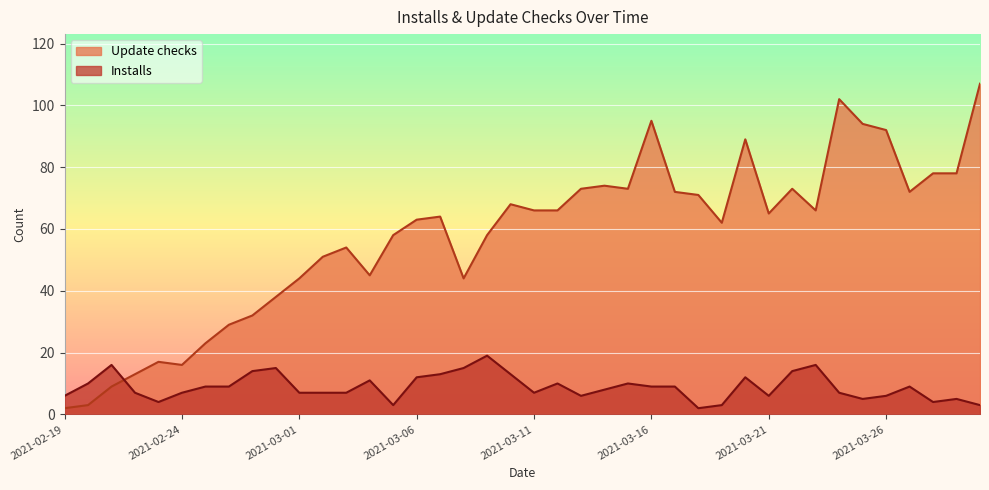

Reading left to right, extract all data points from this chart.

Installs: 2021-02-19=6	2021-02-20=10	2021-02-21=16	2021-02-22=7	2021-02-23=4	2021-02-24=7	2021-02-25=9	2021-02-26=9	2021-02-27=14	2021-02-28=15	2021-03-01=7	2021-03-02=7	2021-03-03=7	2021-03-04=11	2021-03-05=3	2021-03-06=12	2021-03-07=13	2021-03-08=15	2021-03-09=19	2021-03-10=13	2021-03-11=7	2021-03-12=10	2021-03-13=6	2021-03-14=8	2021-03-15=10	2021-03-16=9	2021-03-17=9	2021-03-18=2	2021-03-19=3	2021-03-20=12	2021-03-21=6	2021-03-22=14	2021-03-23=16	2021-03-24=7	2021-03-25=5	2021-03-26=6	2021-03-27=9	2021-03-28=4	2021-03-29=5	2021-03-30=3
Update checks: 2021-02-19=2	2021-02-20=3	2021-02-21=9	2021-02-22=13	2021-02-23=17	2021-02-24=16	2021-02-25=23	2021-02-26=29	2021-02-27=32	2021-02-28=38	2021-03-01=44	2021-03-02=51	2021-03-03=54	2021-03-04=45	2021-03-05=58	2021-03-06=63	2021-03-07=64	2021-03-08=44	2021-03-09=58	2021-03-10=68	2021-03-11=66	2021-03-12=66	2021-03-13=73	2021-03-14=74	2021-03-15=73	2021-03-16=95	2021-03-17=72	2021-03-18=71	2021-03-19=62	2021-03-20=89	2021-03-21=65	2021-03-22=73	2021-03-23=66	2021-03-24=102	2021-03-25=94	2021-03-26=92	2021-03-27=72	2021-03-28=78	2021-03-29=78	2021-03-30=107